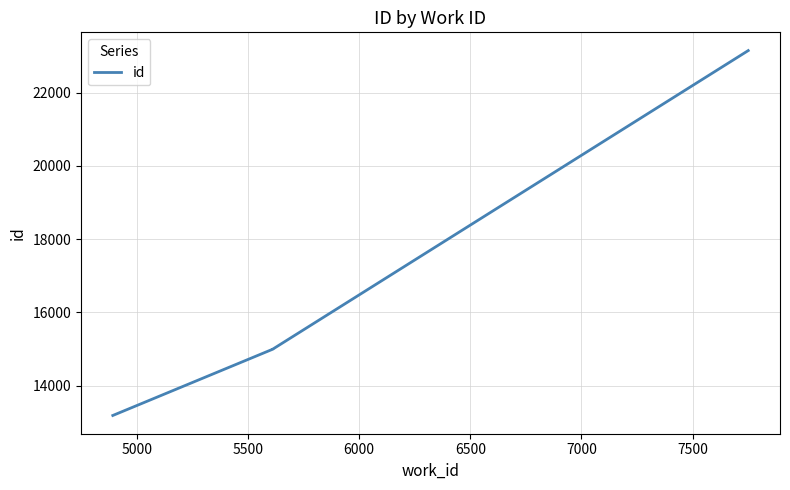

The value at 4500 is 22228. True or false?

False